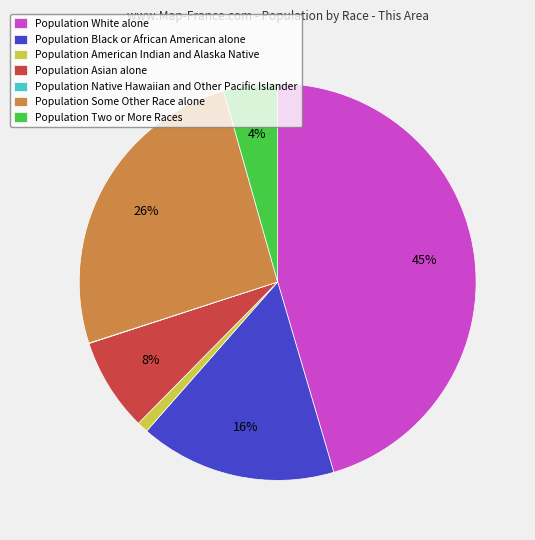

Is there a majority slice in this chart?

No